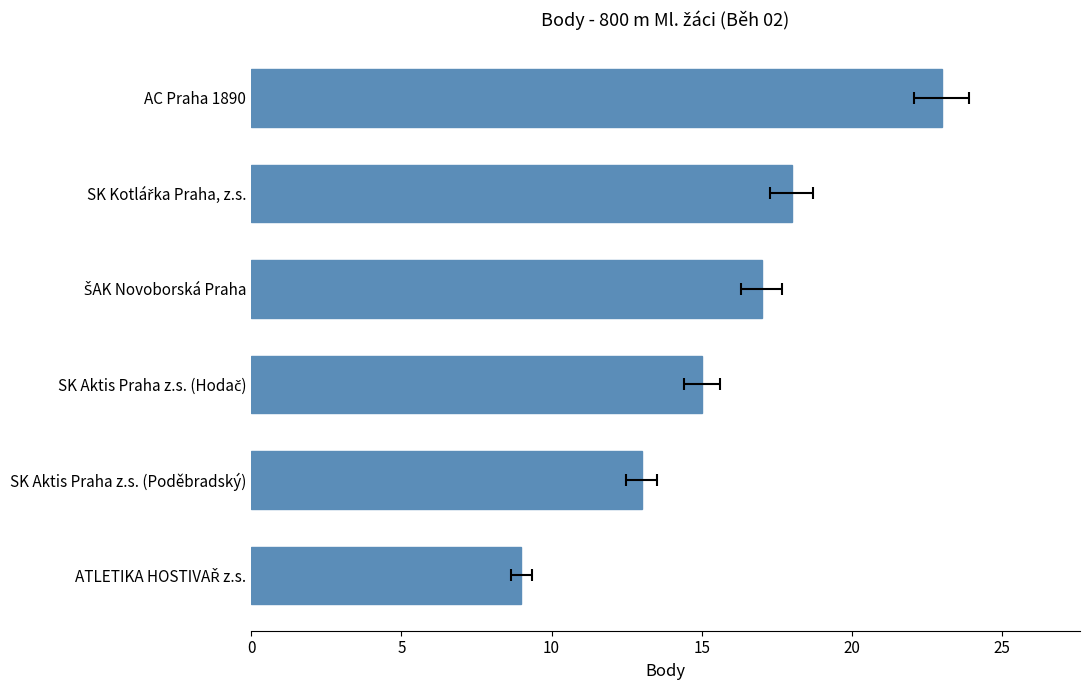

What is the minimum value shown in the chart?

9